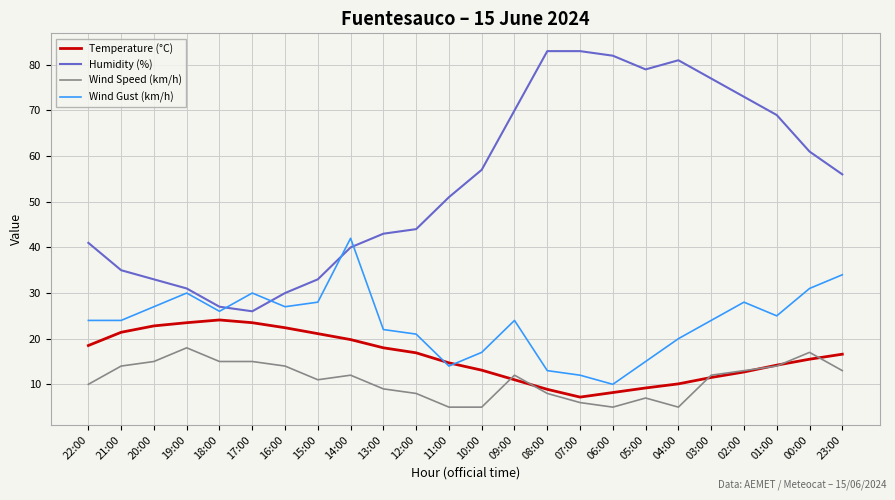

Which series has the widest spread of values?

Humidity (%)